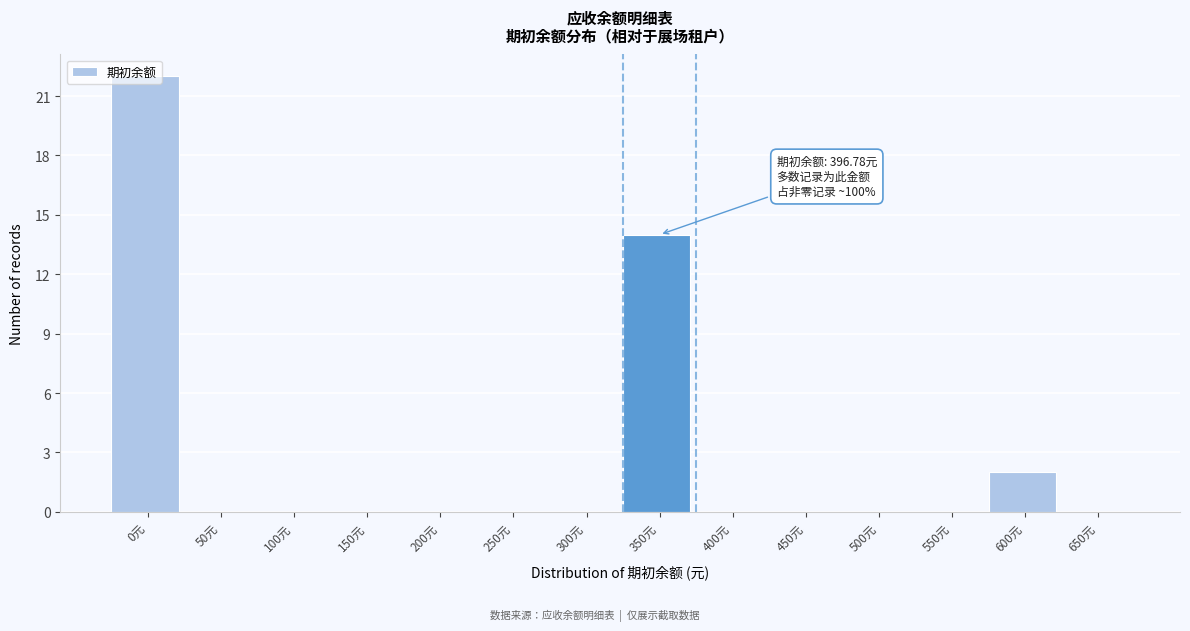

What is the change in value from 300元 to 600元?

+2